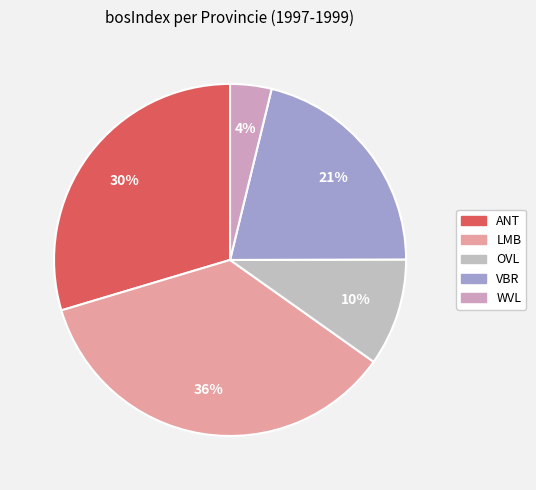

To the nearest percent, what is the difference between the largest and smallest slice percentages?

32%